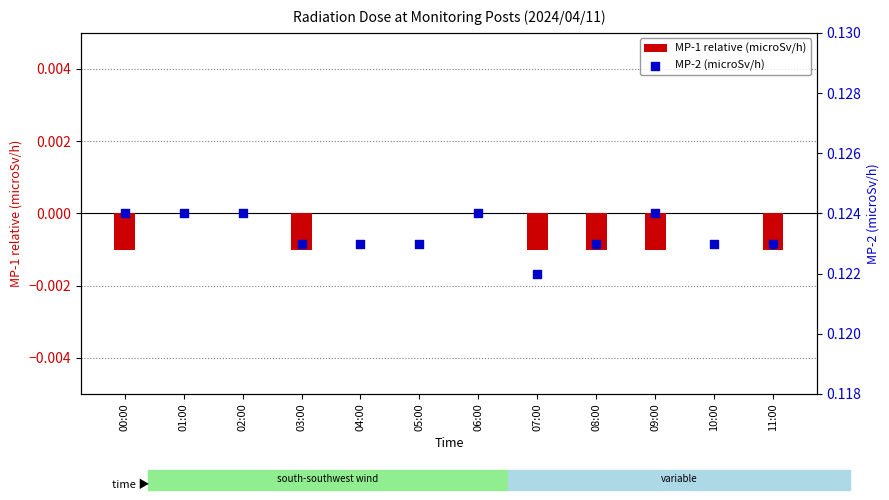

Which series contains the lowest Y value?

MP-1 relative (microSv/h)